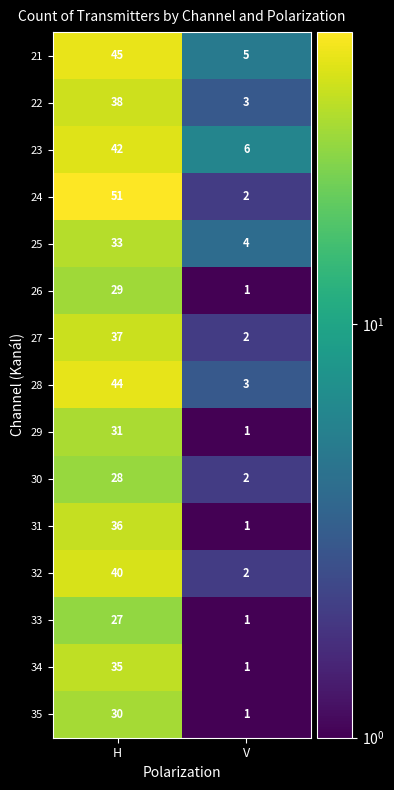

Reading left to right, what are all the values shown in this chart?

21: H=45	V=5
22: H=38	V=3
23: H=42	V=6
24: H=51	V=2
25: H=33	V=4
26: H=29	V=1
27: H=37	V=2
28: H=44	V=3
29: H=31	V=1
30: H=28	V=2
31: H=36	V=1
32: H=40	V=2
33: H=27	V=1
34: H=35	V=1
35: H=30	V=1